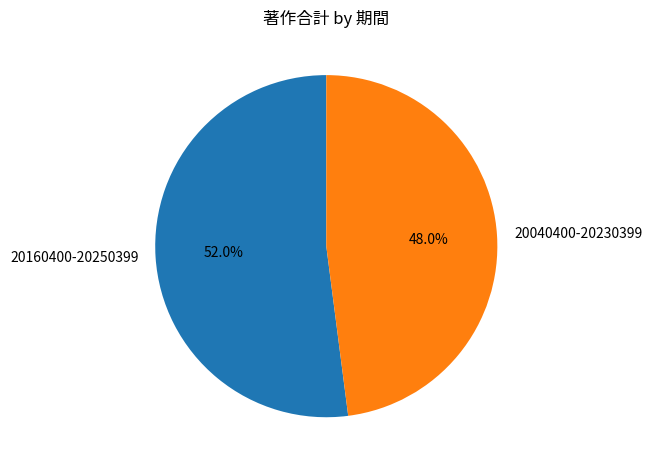

Combined, what portion of the pie is 20040400-20230399 and 20160400-20250399?

100.0%